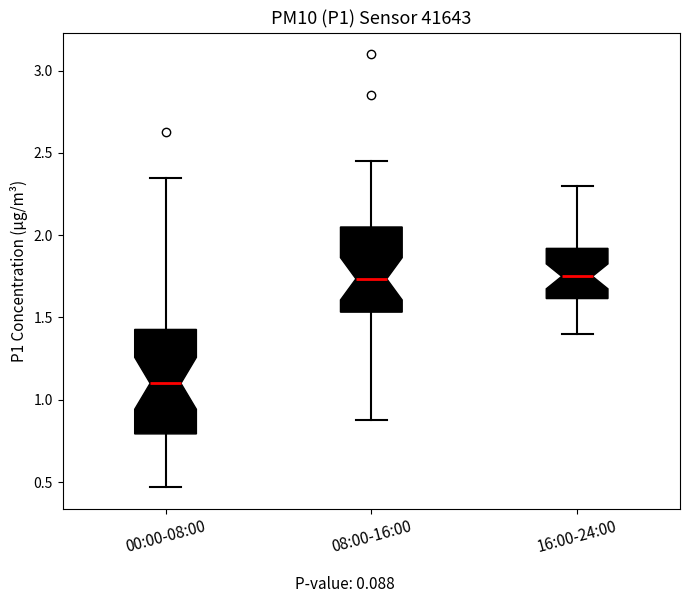

Which box has the lowest median line?

00:00-08:00